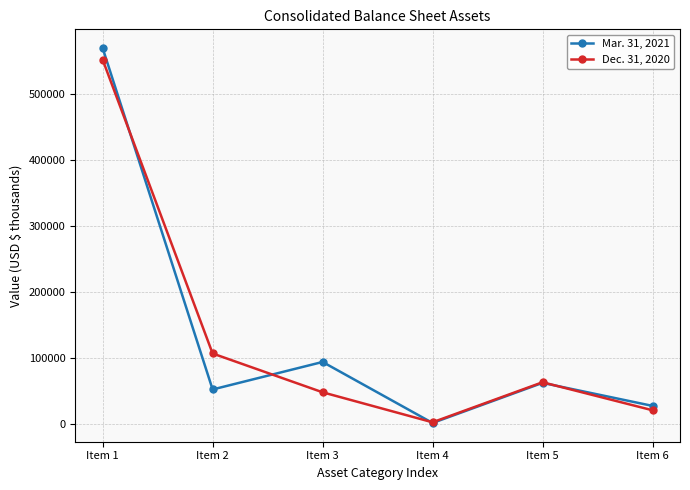

Reading left to right, transcribe all the data shown in this chart.

Mar. 31, 2021: Item 1=569201	Item 2=52313	Item 3=93973	Item 4=1589	Item 5=62315	Item 6=27456
Dec. 31, 2020: Item 1=551653	Item 2=106794	Item 3=48051	Item 4=2623	Item 5=63243	Item 6=20846